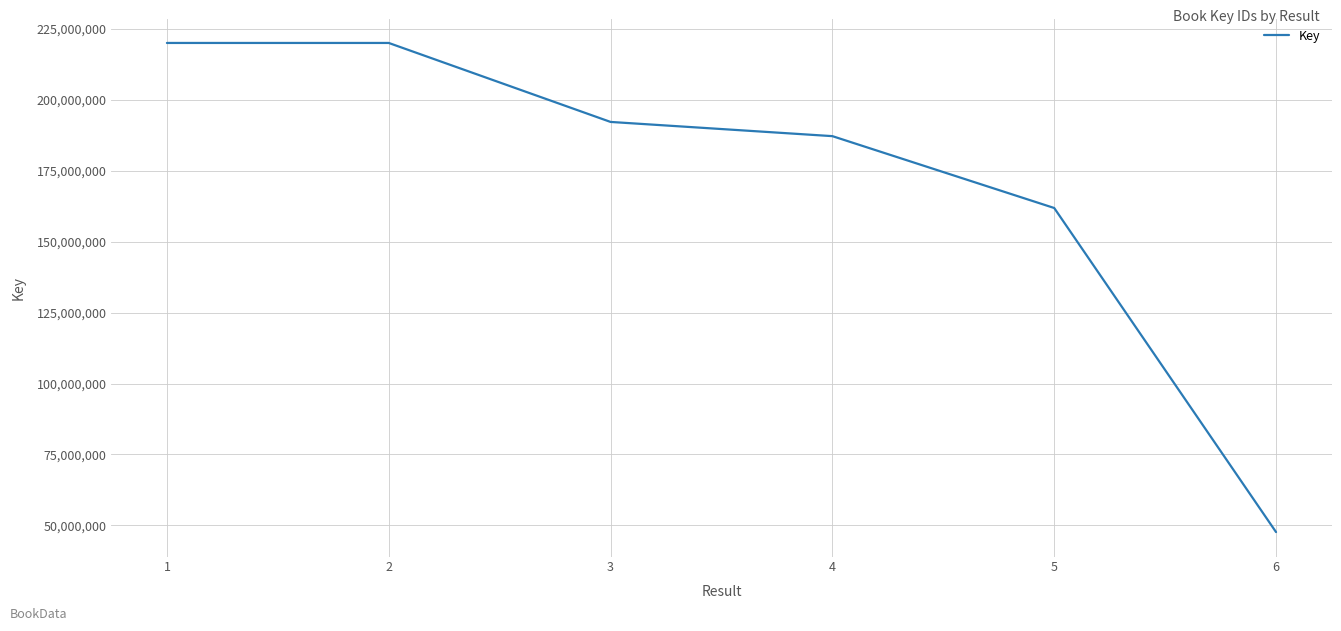

Count the number of categories in the chart.

6